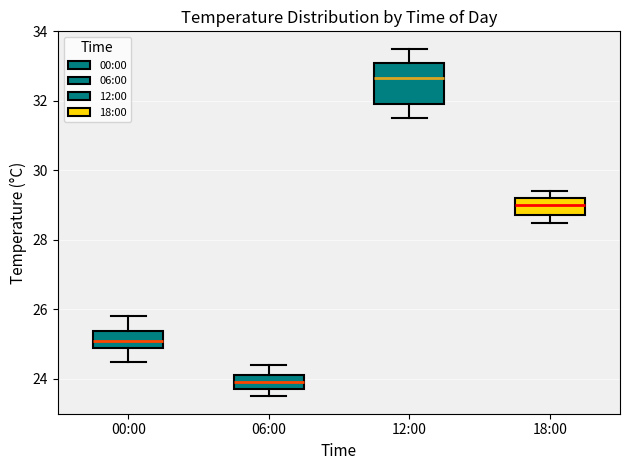

Reading left to right, transcribe this box plot: for each box, give where its median line is, the range the box spans, and where its two whiskers end, as read against the y-axis. The values are not printed on the chart, so give them approximately, as read against the axis.

00:00: median 25.2, box 25.0 to 25.4, whiskers 24.6 to 25.8
06:00: median 24.0, box 23.8 to 24.2, whiskers 23.6 to 24.4
12:00: median 32.6, box 32.0 to 33.0, whiskers 31.6 to 33.6
18:00: median 29.0, box 28.8 to 29.2, whiskers 28.6 to 29.4